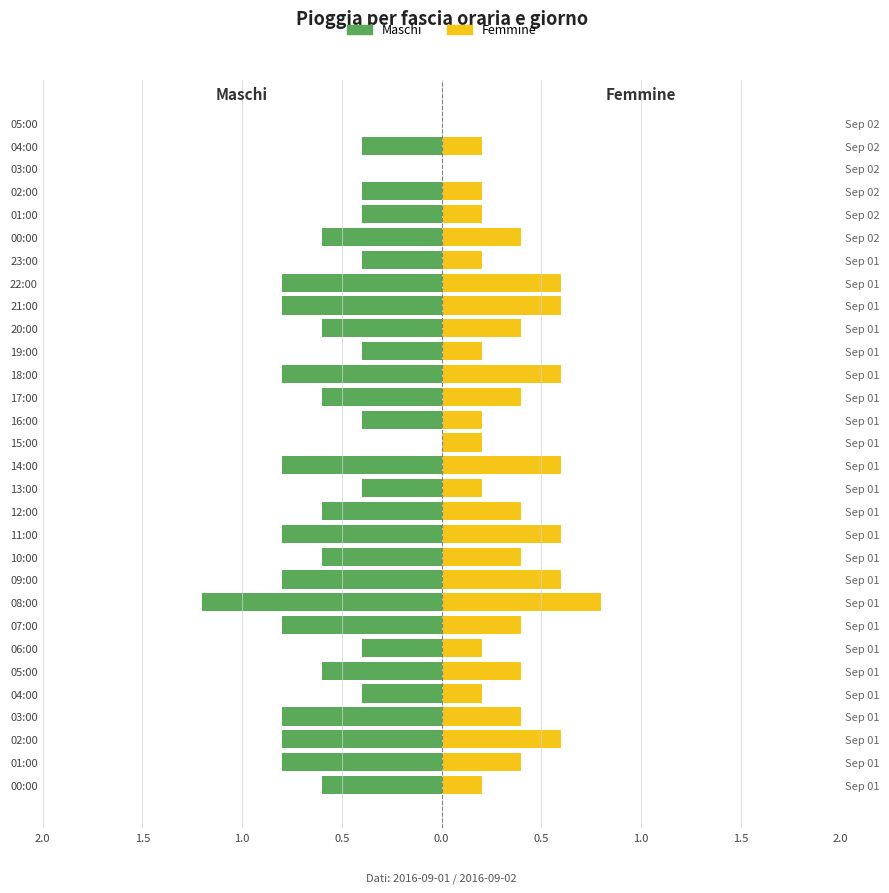

How many data points in Femmine are above 0?

28